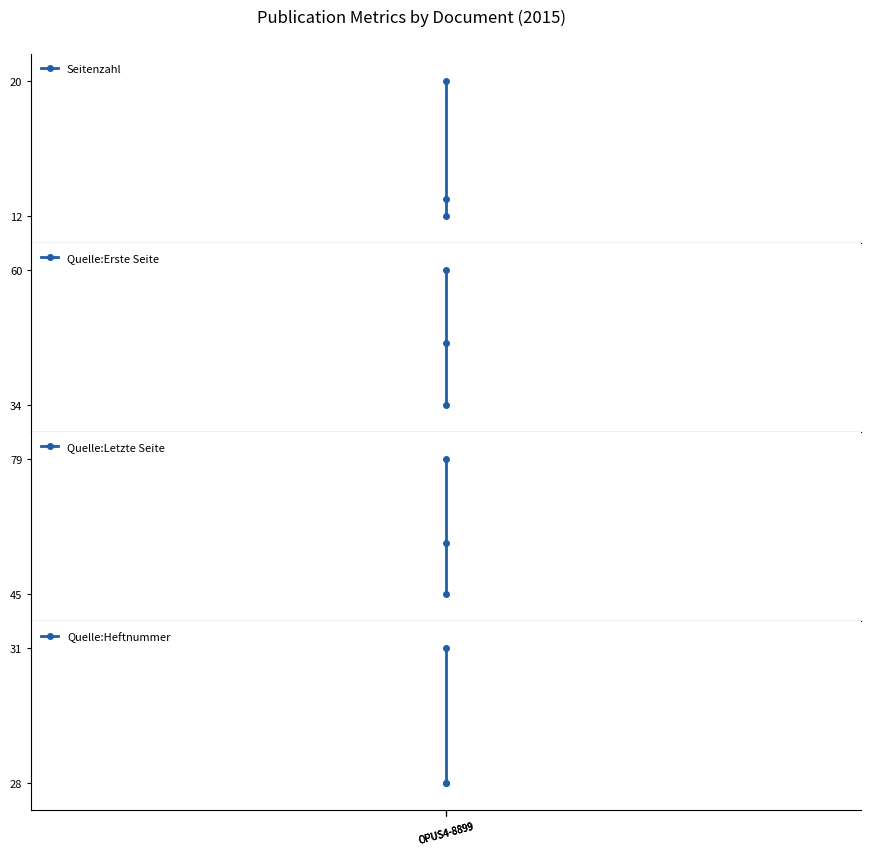

Reading left to right, list all the values displayed in this chart.

Seitenzahl: 12	13	20
Quelle:Erste Seite: 34	46	60
Quelle:Letzte Seite: 45	58	79
Quelle:Heftnummer: 28	28	31